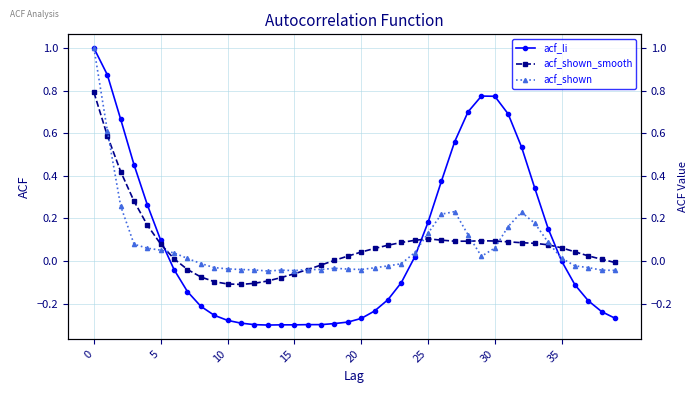

What is the label of the 29th point from the right?

11